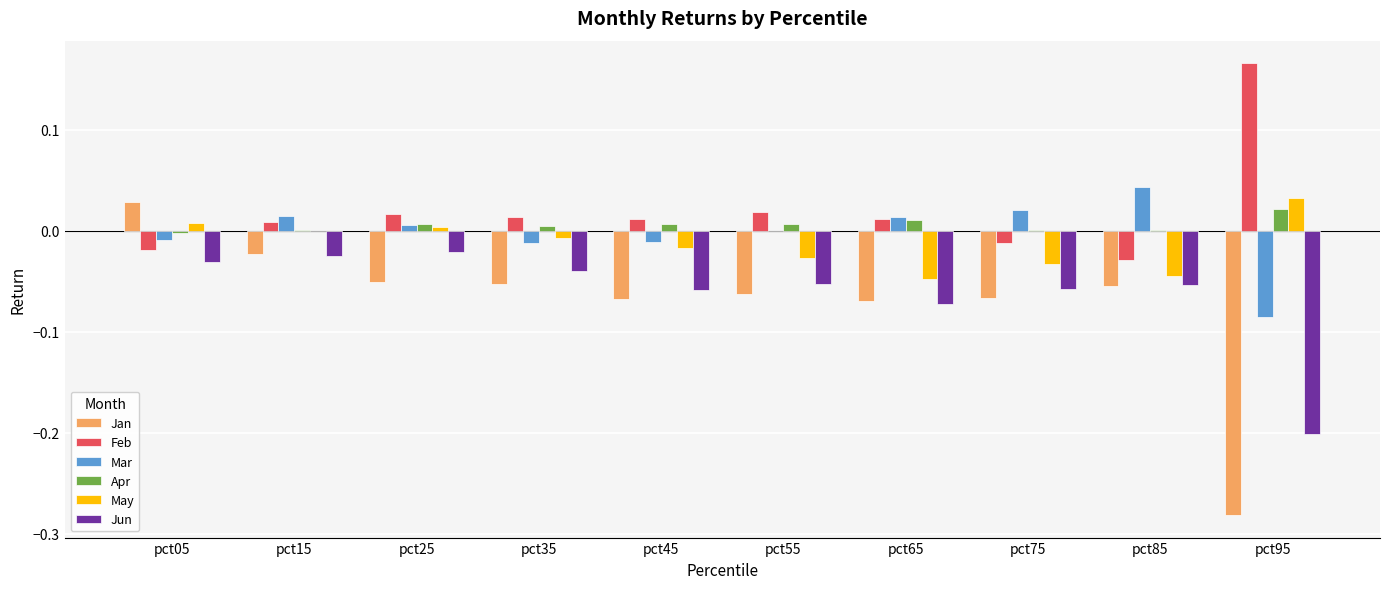

Between pct05 and pct55, which series saw the biggest shift?

Jan